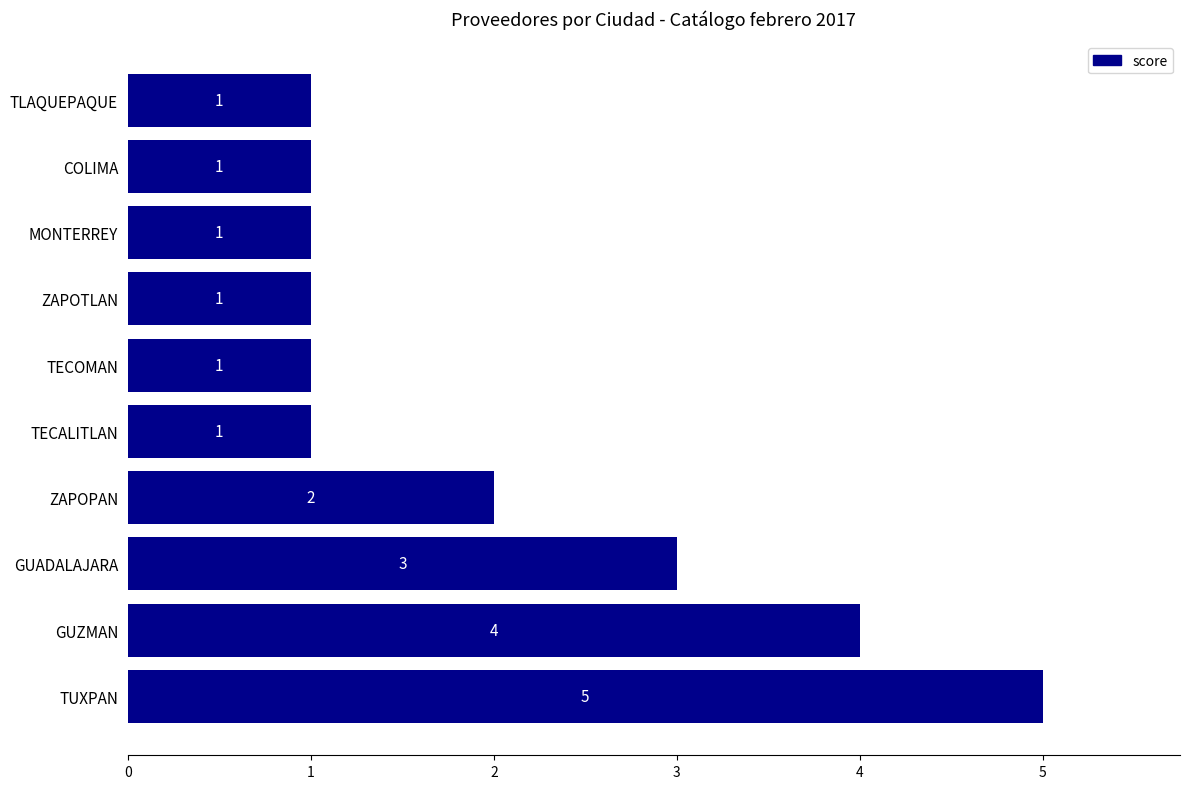

What is the smallest value displayed?

1